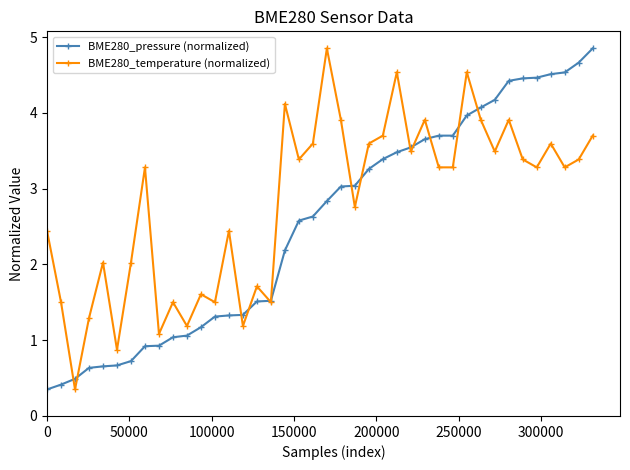

What is the average value of the BME280_temperature (normalized) series?

2.8